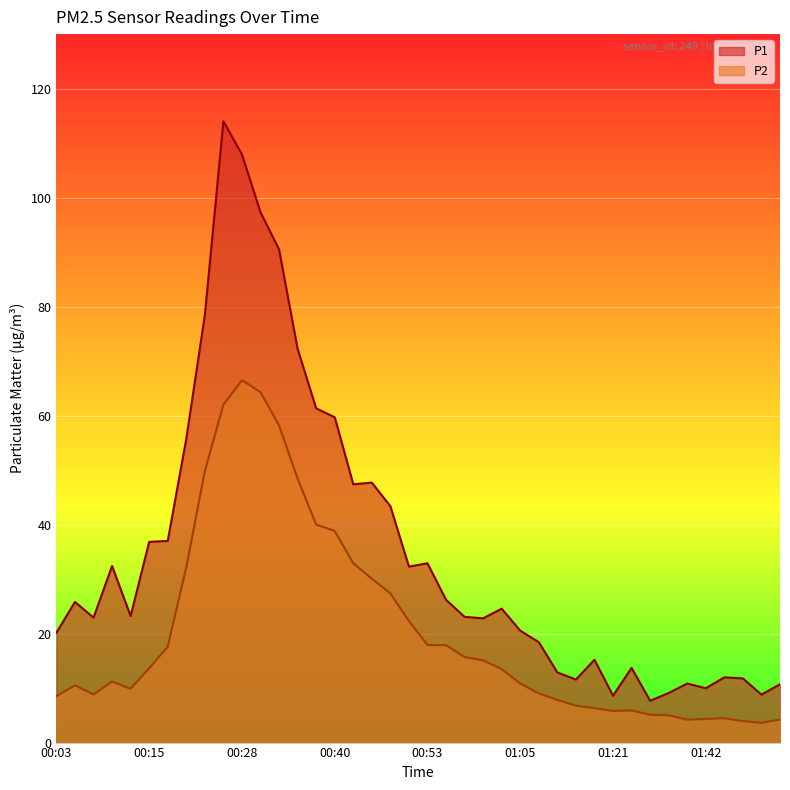

Rank the series by their average value, from highest to lowest.

P1, P2